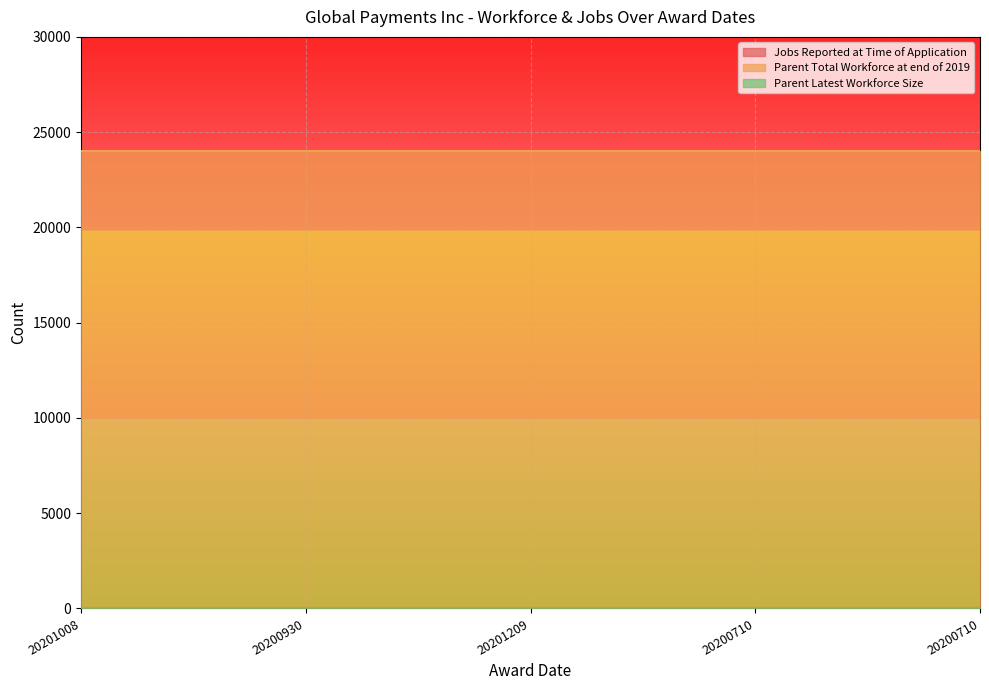

How many data points does each series have?

5